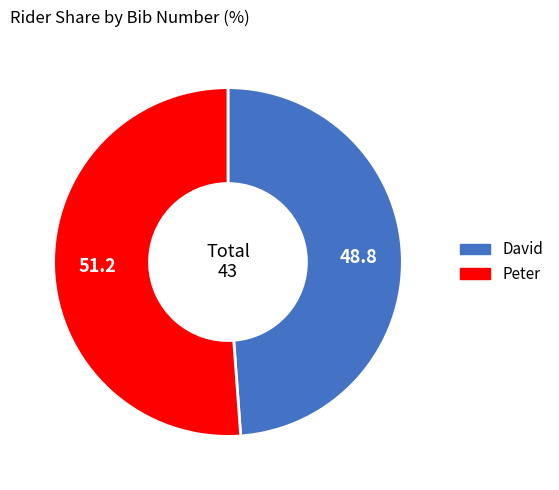

Rank the categories by value from lowest to highest.

David, Peter